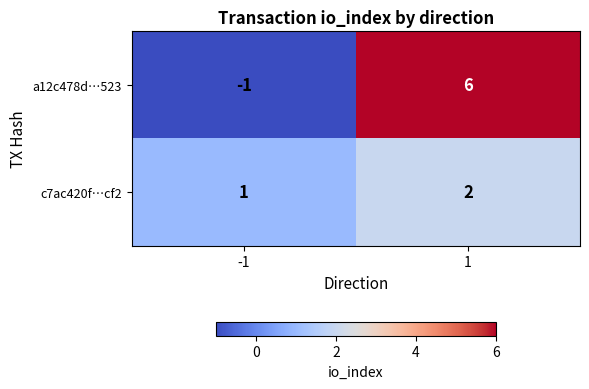

What is the sum of all c7ac420f…cf2 values?

3